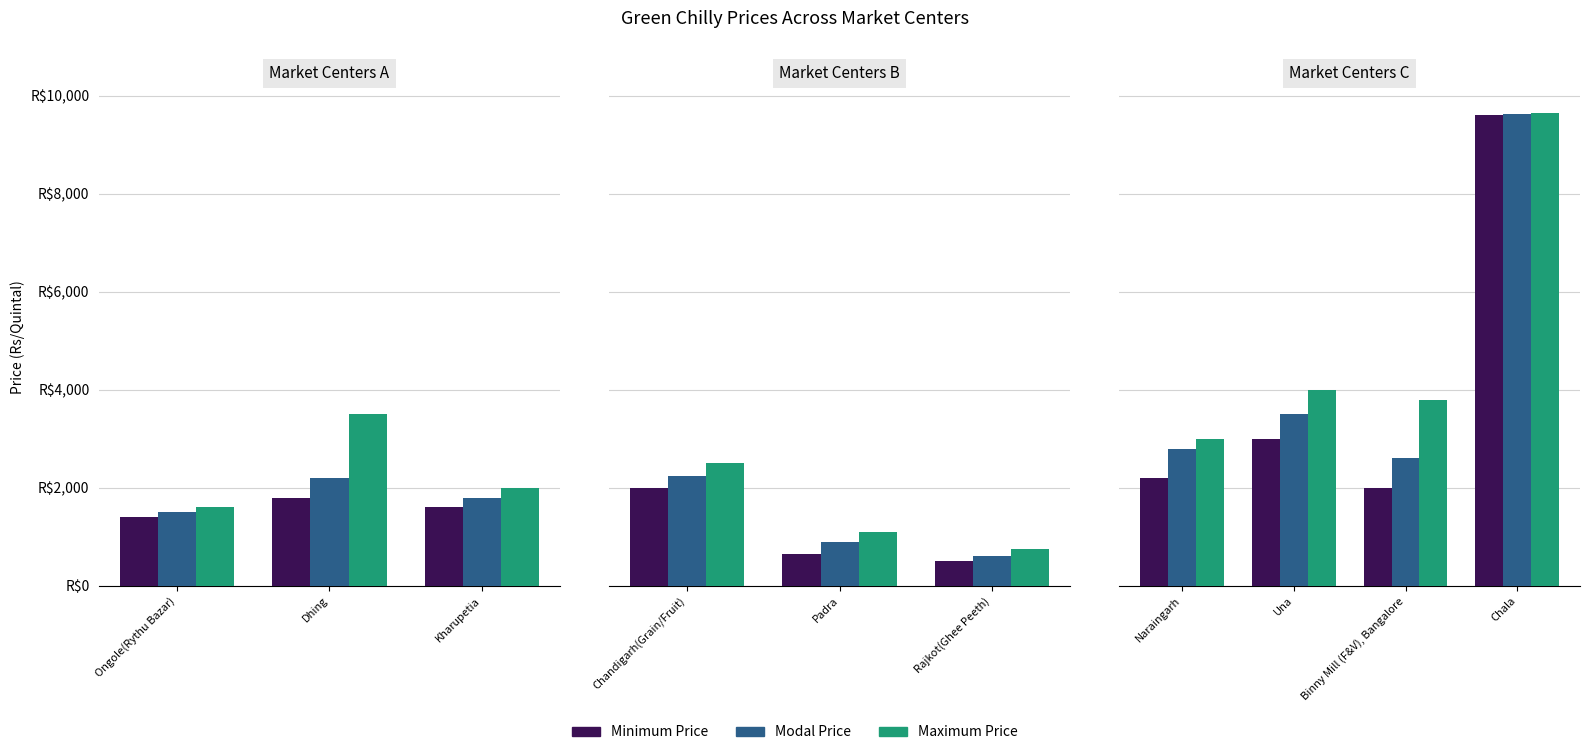

Which series has the widest spread of values?

Minimum Price